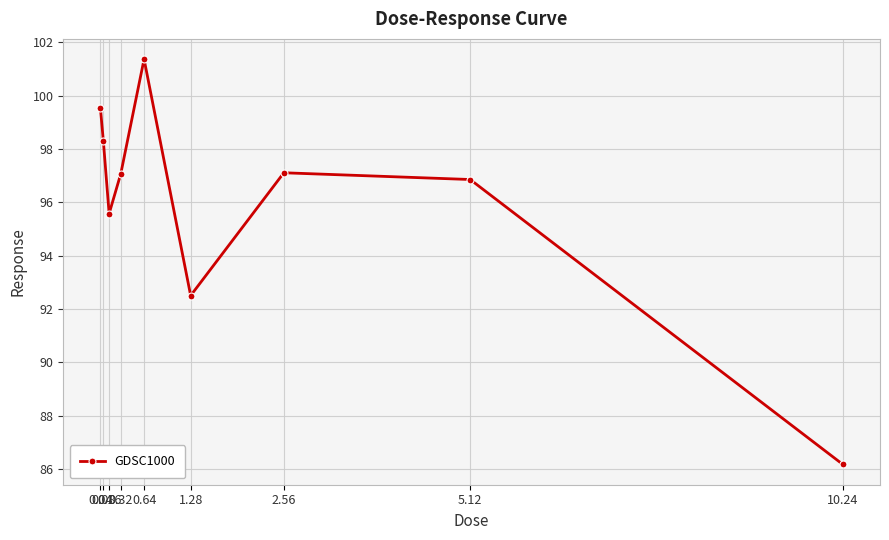

At which label is the value closest to 93?

1.28